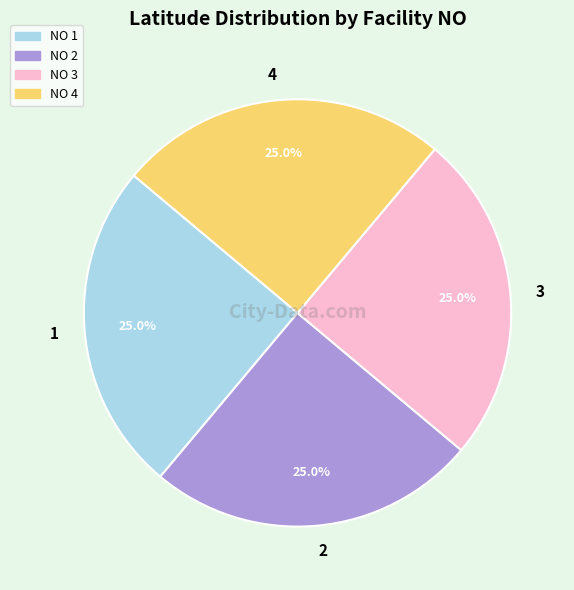

How much of the chart is everything except 4?

75.0%